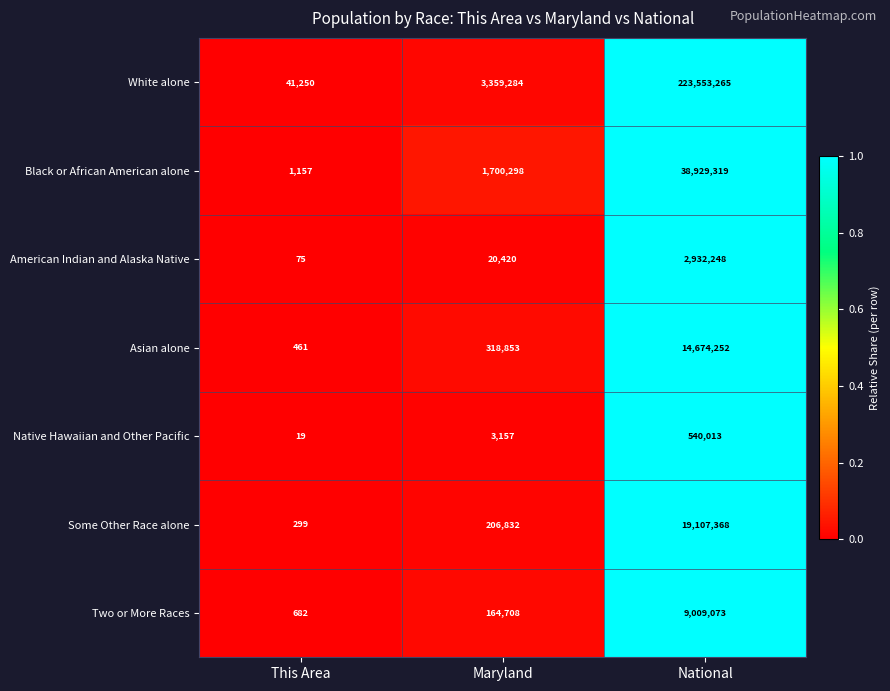

What is the difference between the maximum and minimum values in the Some Other Race alone series?

19107069